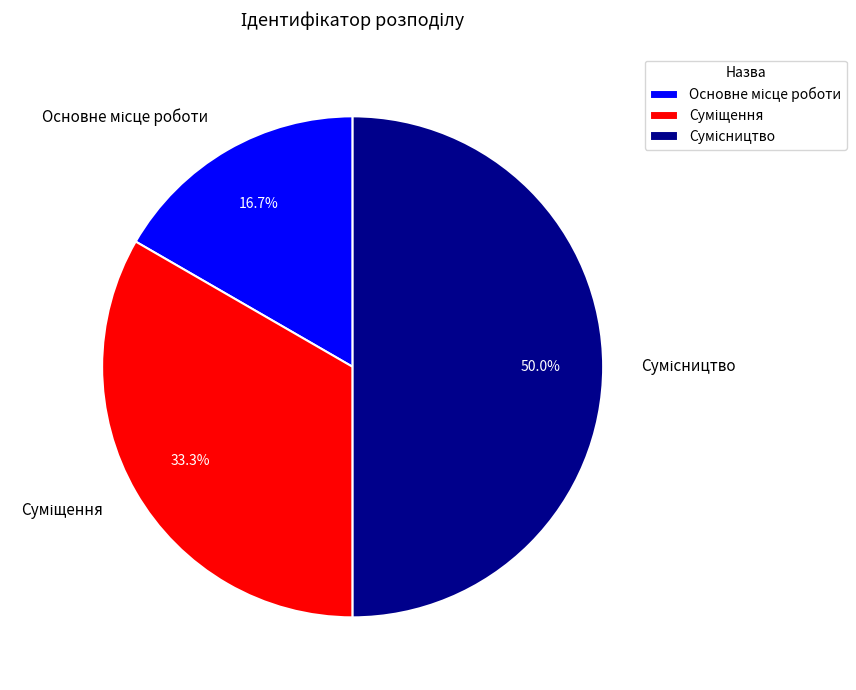

How many slices are in this pie chart?

3